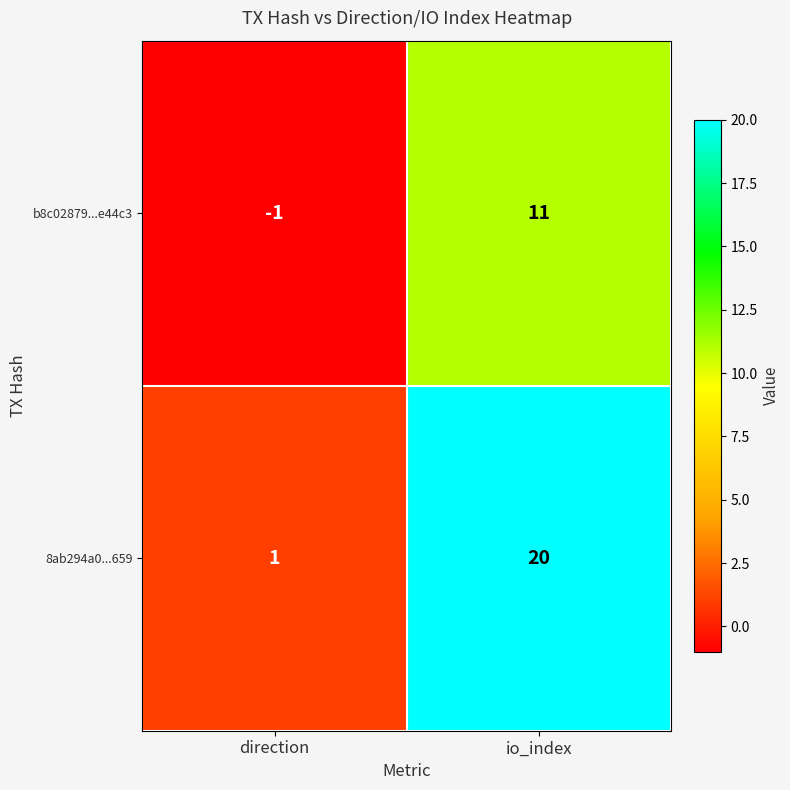

Which series changed the most between direction and io_index?

8ab294a0...659